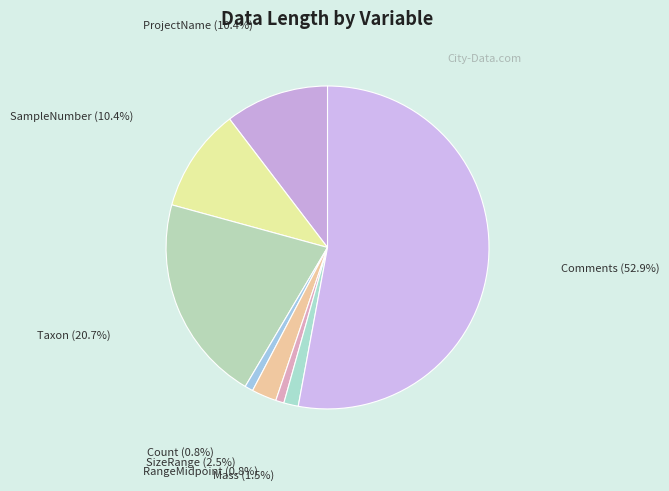

To the nearest percent, what is the difference between the largest and smallest slice percentages?

52%